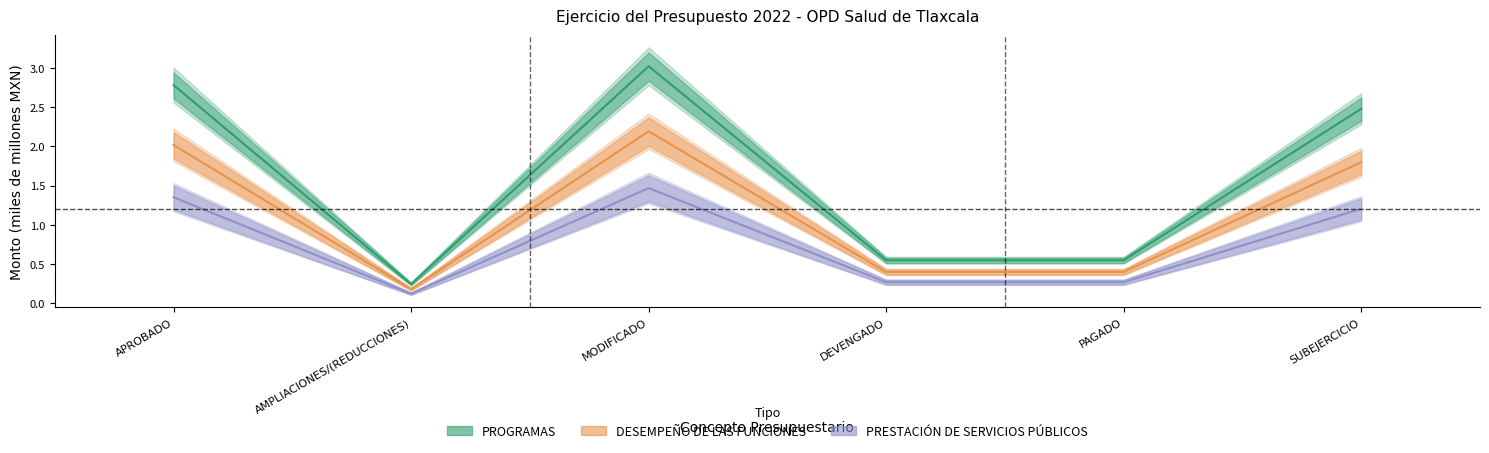

List the labels in order of PRESTACIÓN DE SERVICIOS PÚBLICOS value, smallest first.

AMPLIACIONES/(REDUCCIONES), PAGADO, DEVENGADO, SUBEJERCICIO, APROBADO, MODIFICADO